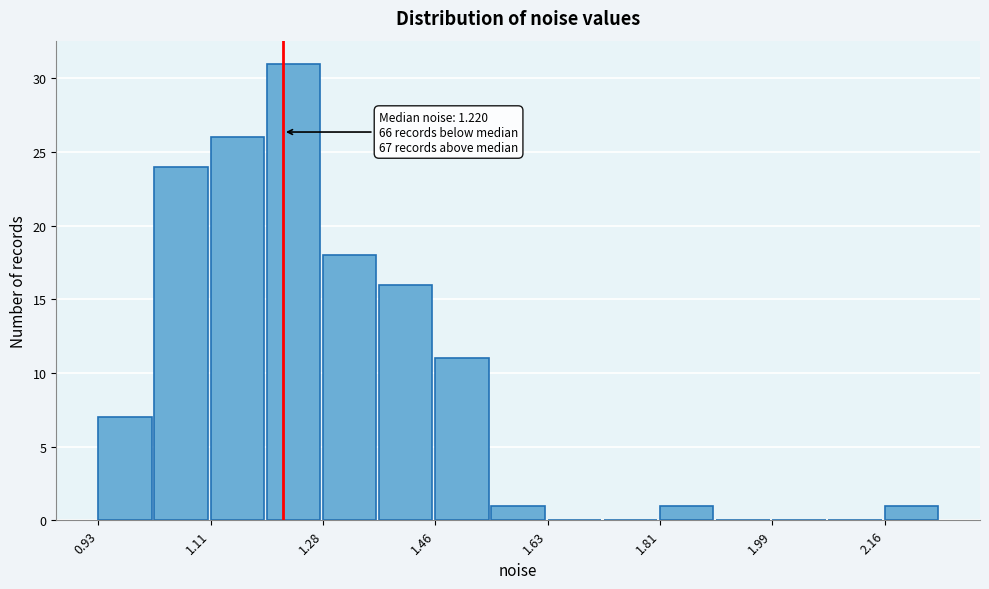

Which range on the x-axis has the tallest bar?

1.20 to 1.28